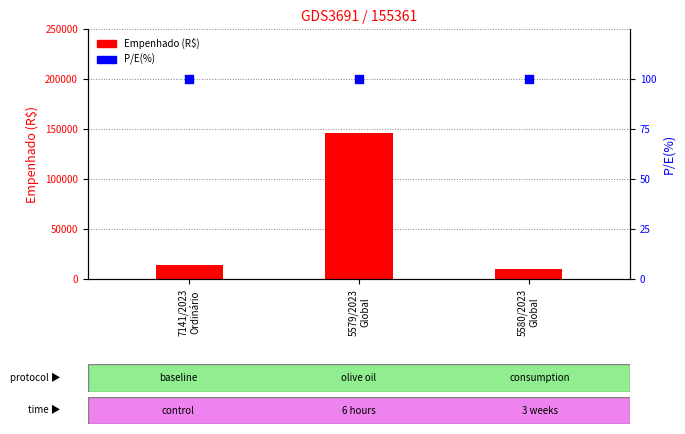

Which series has the widest spread of Y values?

Empenhado (R$)